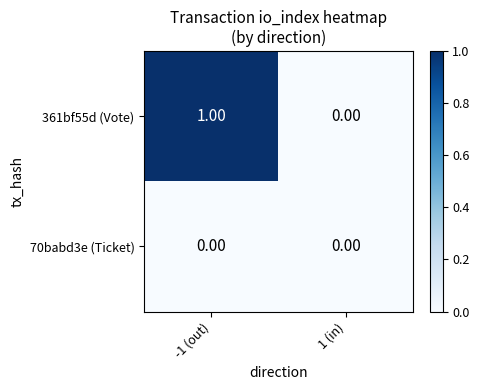

Which series changed the most between -1 (out) and 1 (in)?

361bf55d (Vote)